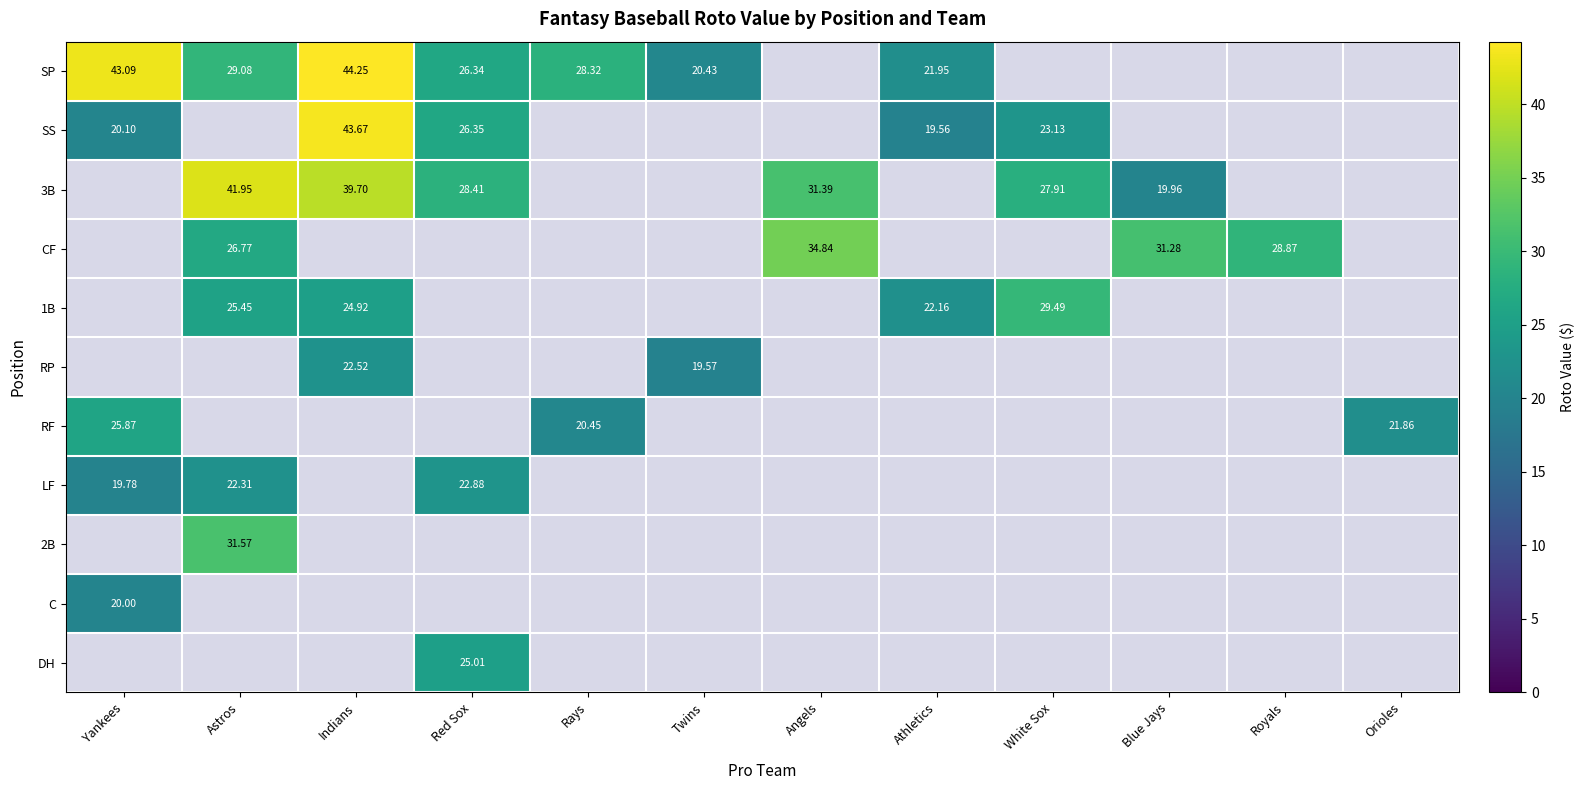

At which category is the sum across all series the highest?

Astros